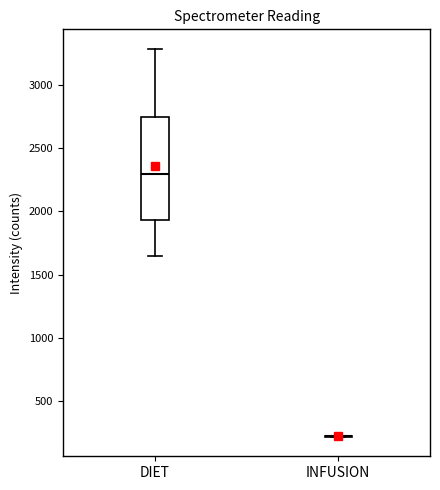

Reading left to right, transcribe this box plot: for each box, give where its median line is, the range the box spans, and where its two whiskers end, as read against the y-axis. The values are not printed on the chart, so give them approximately, as read against the axis.

DIET: median 2300, box 1950 to 2750, whiskers 1650 to 3300
INFUSION: box collapsed to a line at 200, whiskers 200 to 200